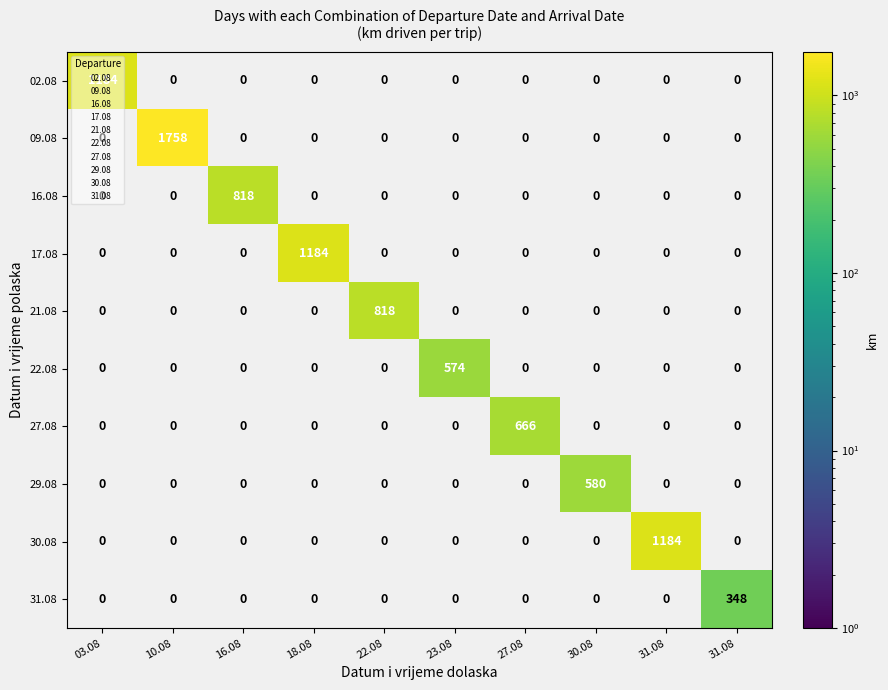

Count the number of data series in this chart.

10